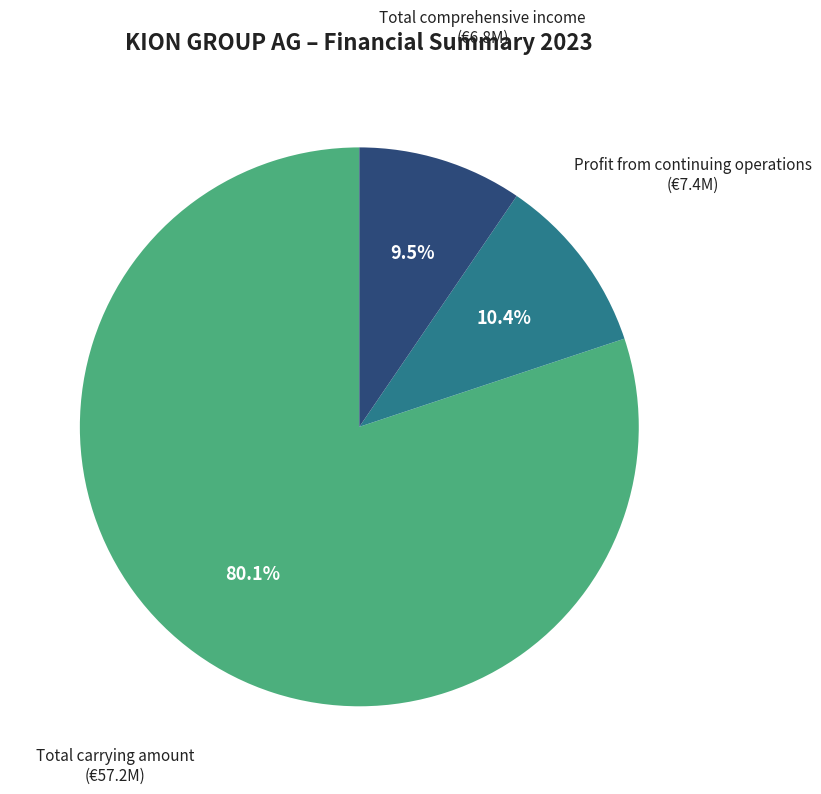

Count the number of slices in the pie.

3